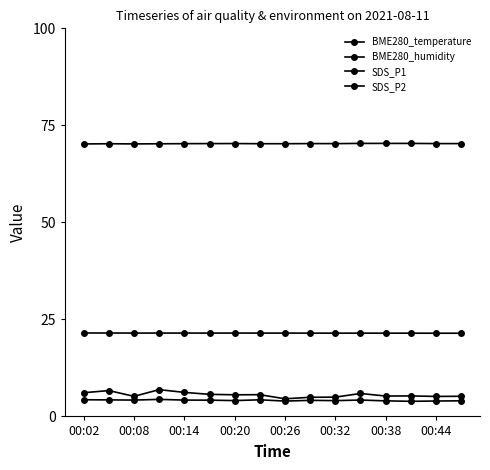

What is the average value of the SDS_P2 series?

4.1